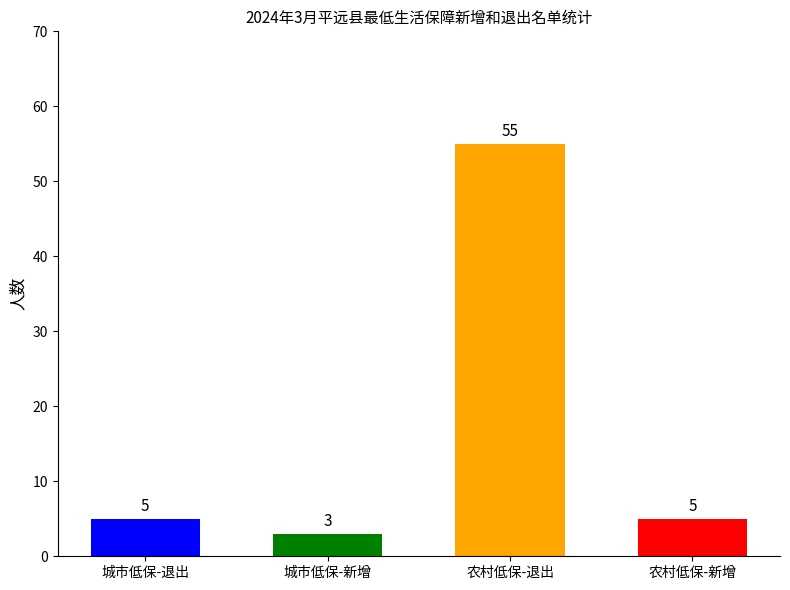

At which category does the chart reach its minimum across all series?

城市低保-新增